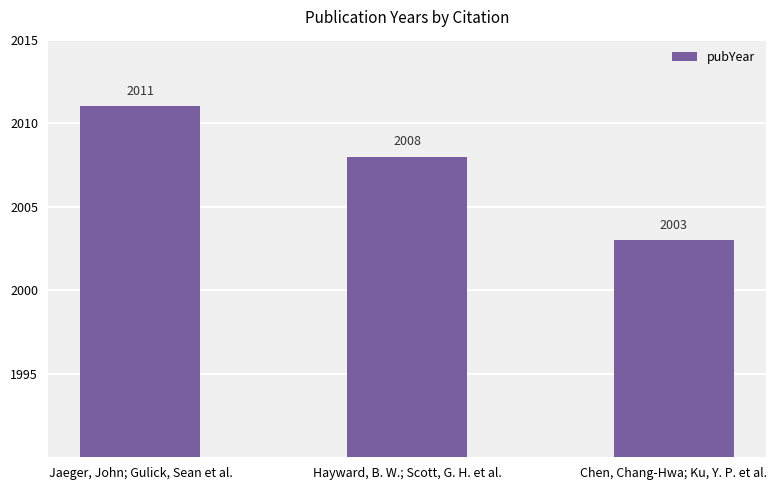

Where is the data nearest to the value 2007?

Hayward, B. W.; Scott, G. H. et al.